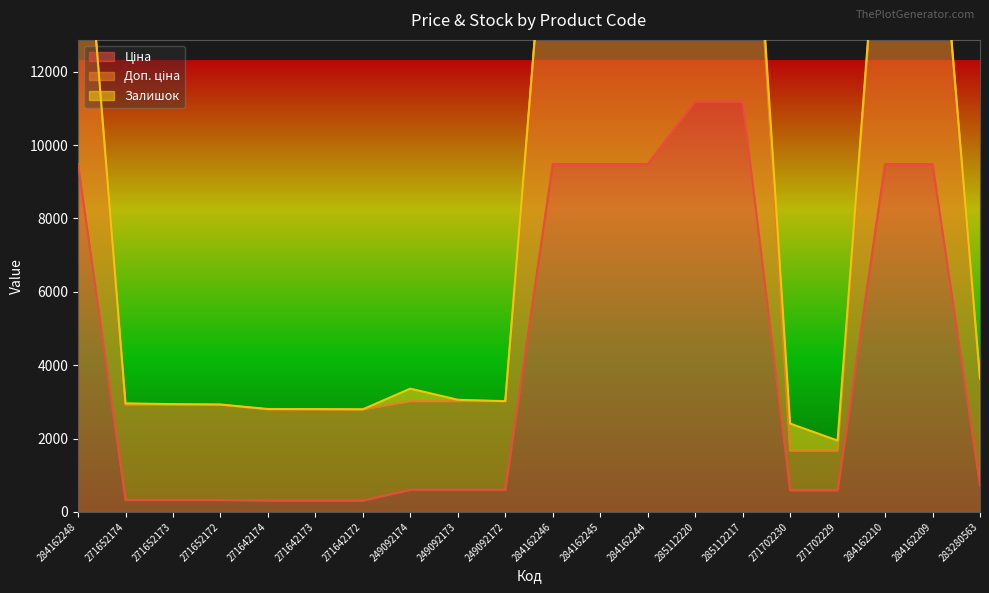

What is the greatest value displayed?

22376.3